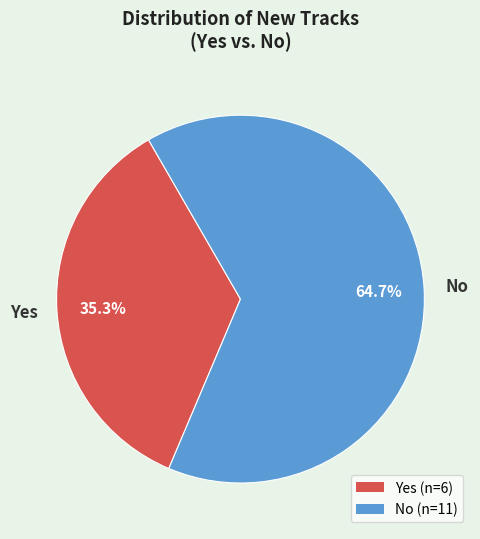

Which slice is the largest?

No